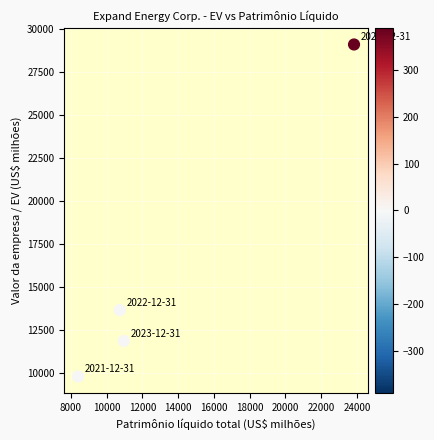

What is the range of Y values (max minus min)?

19349